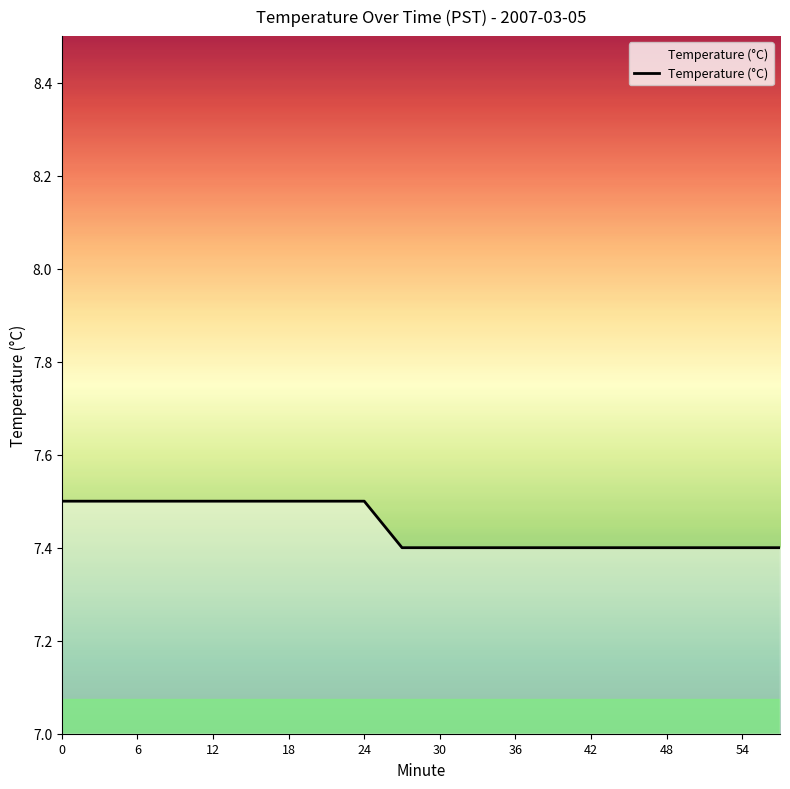

Is this an area chart (filled region under the line)?

No